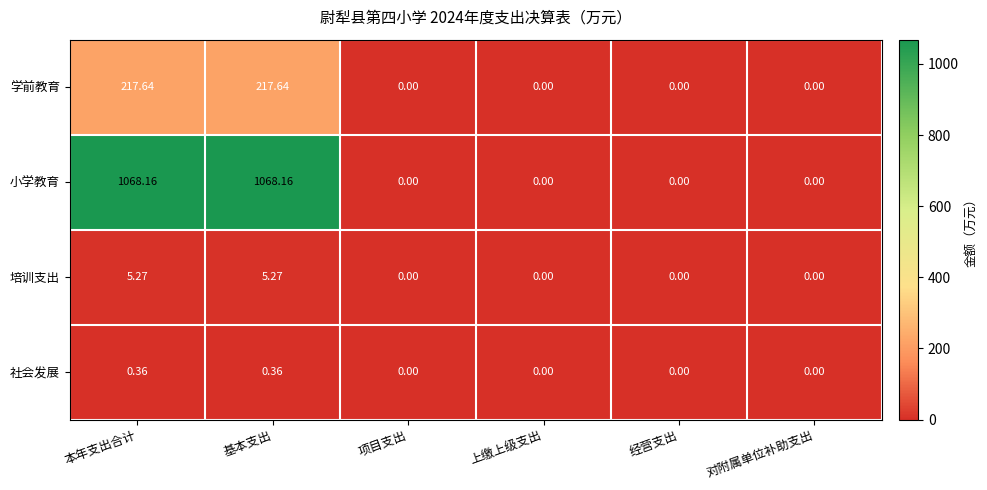

Which series has the widest spread of values?

小学教育